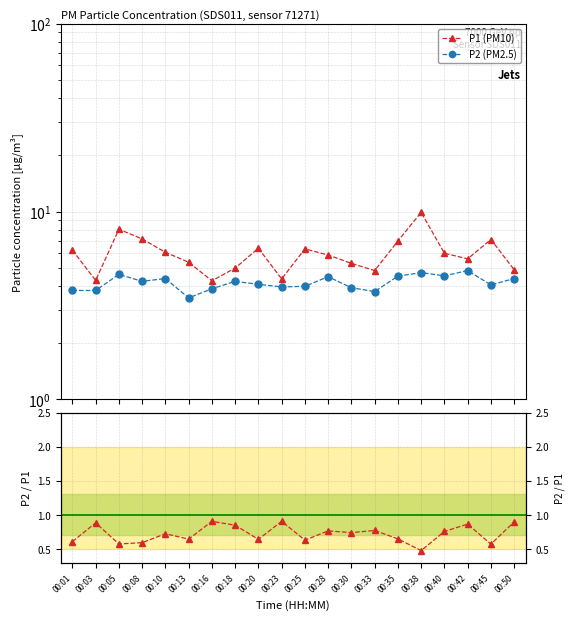

Where is the first local minimum for P2/P1?

00:05